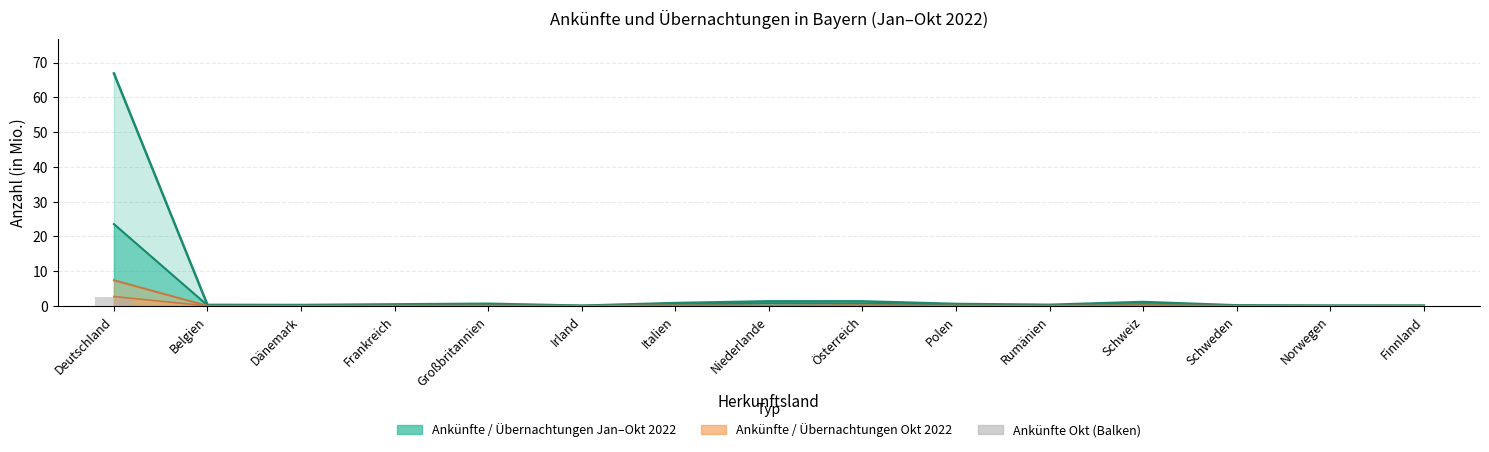

What is the label of the 7th bar from the right?

Österreich